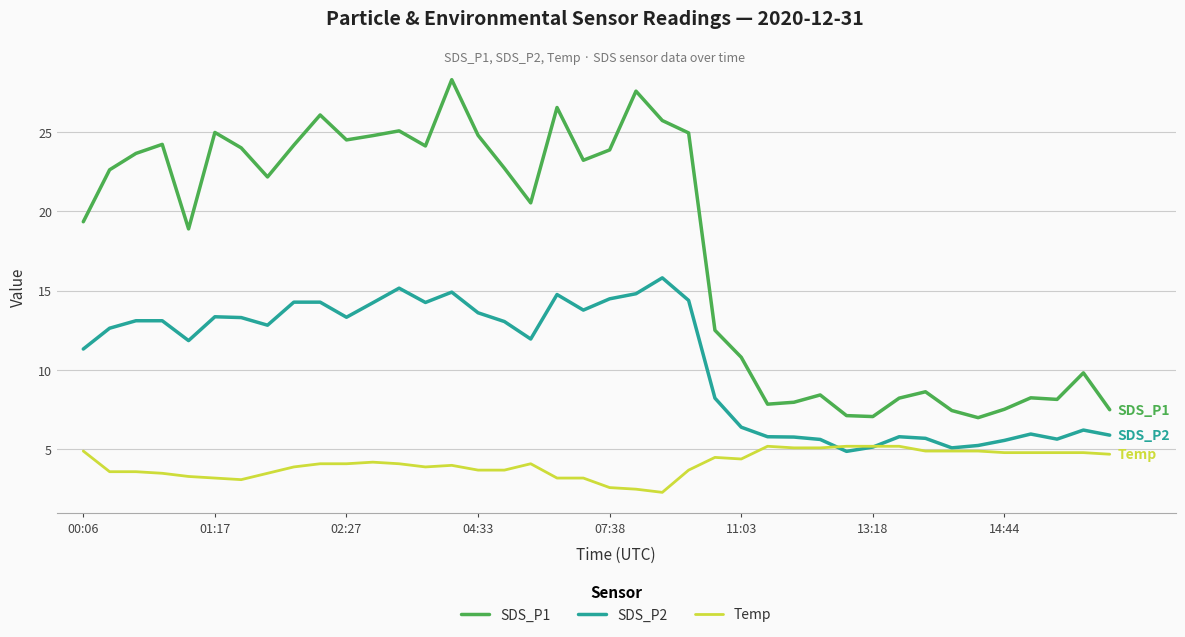

Which series has the largest range (max minus min)?

SDS_P1